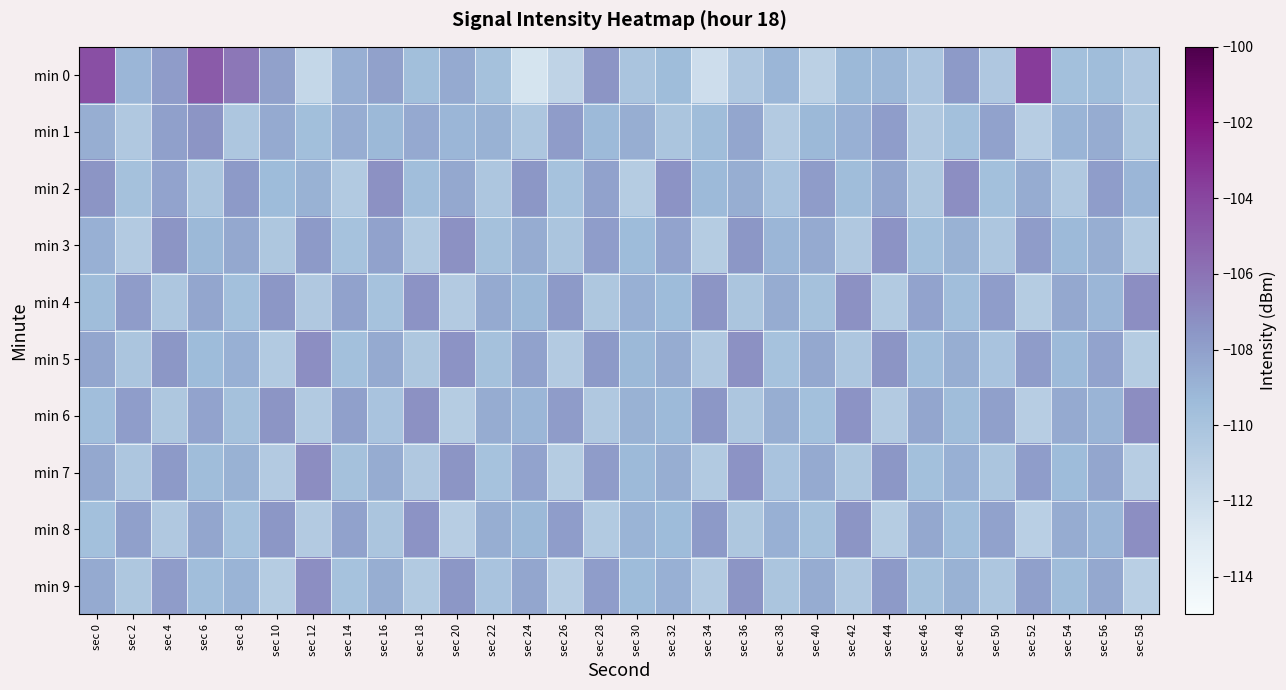

Which category has the lowest value across all series?

sec 24